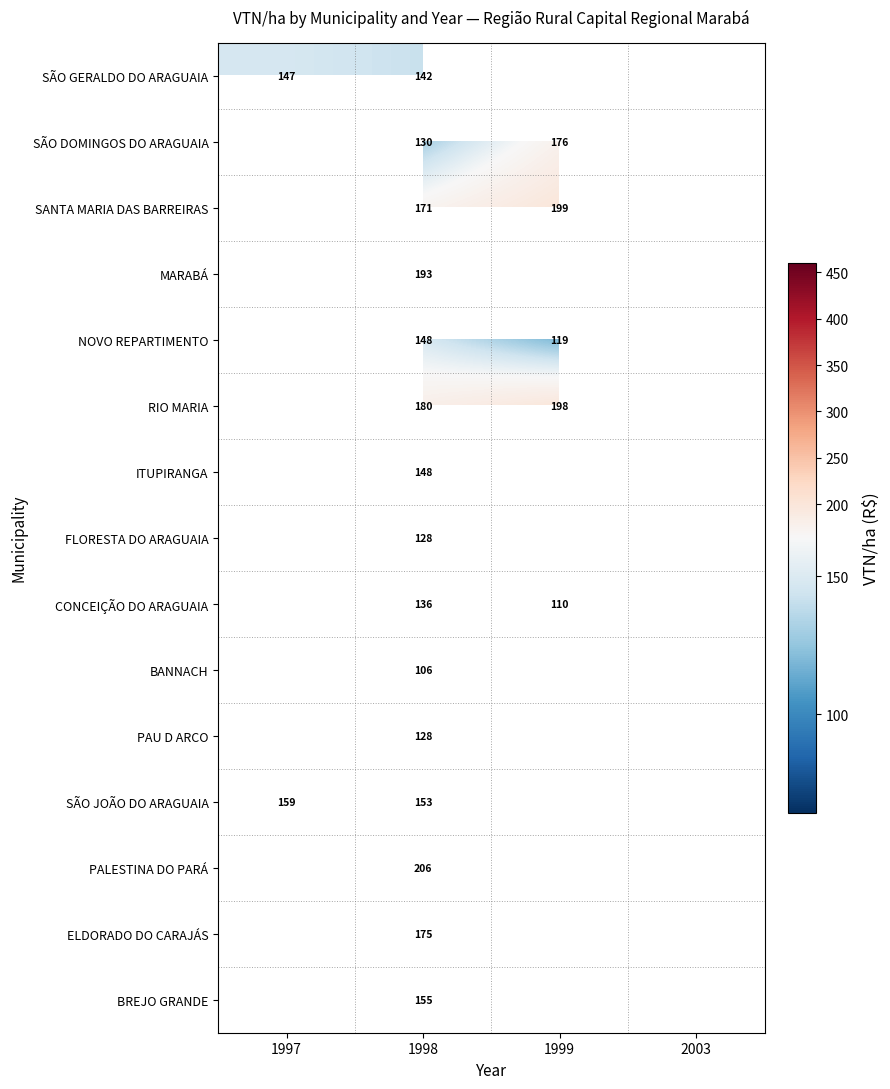

How many SÃO DOMINGOS DO ARAGUAIA values are between 130 and 460?

2